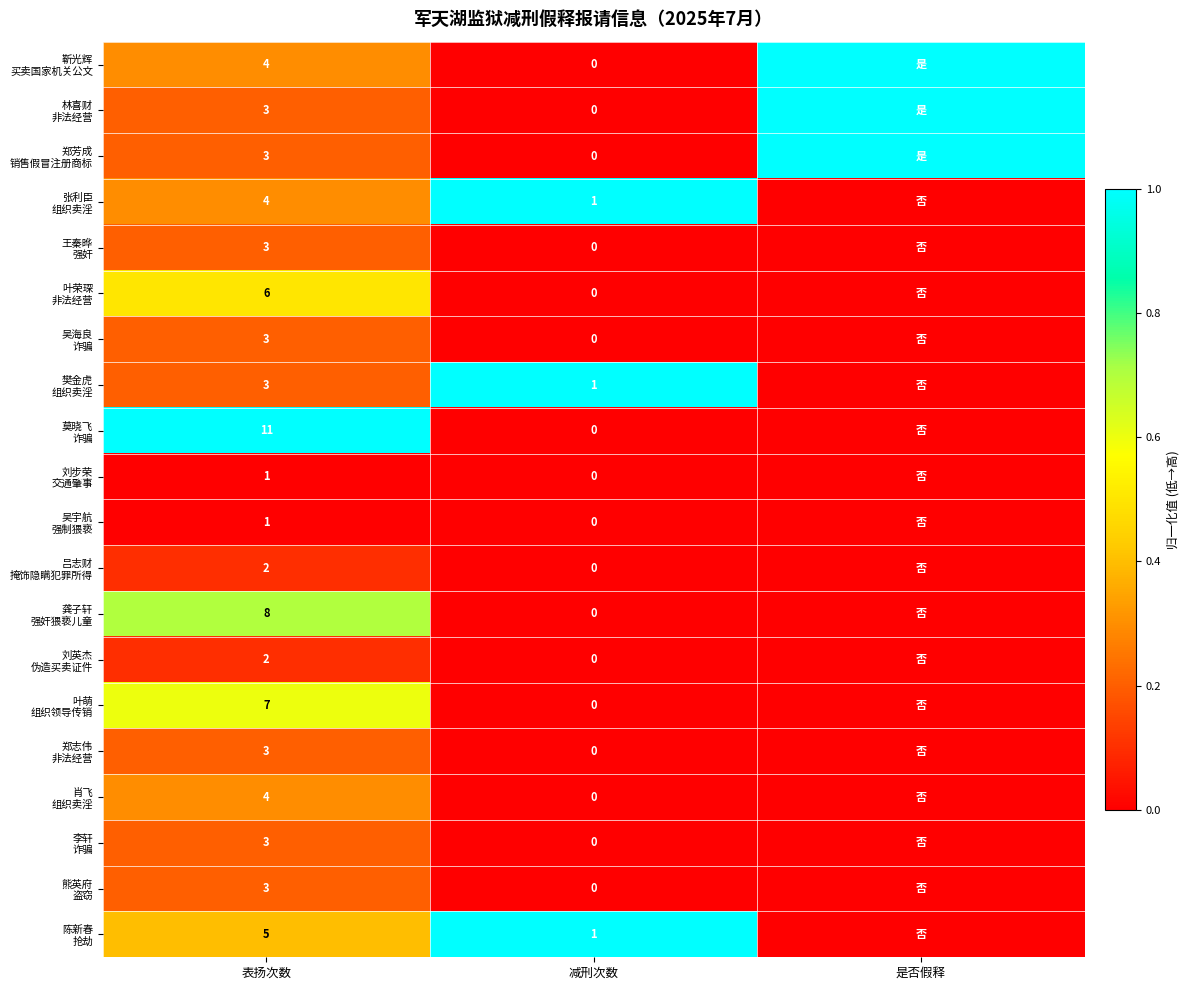

Count the 樊金虎 组织卖淫 values in the range 0 to 1.

3